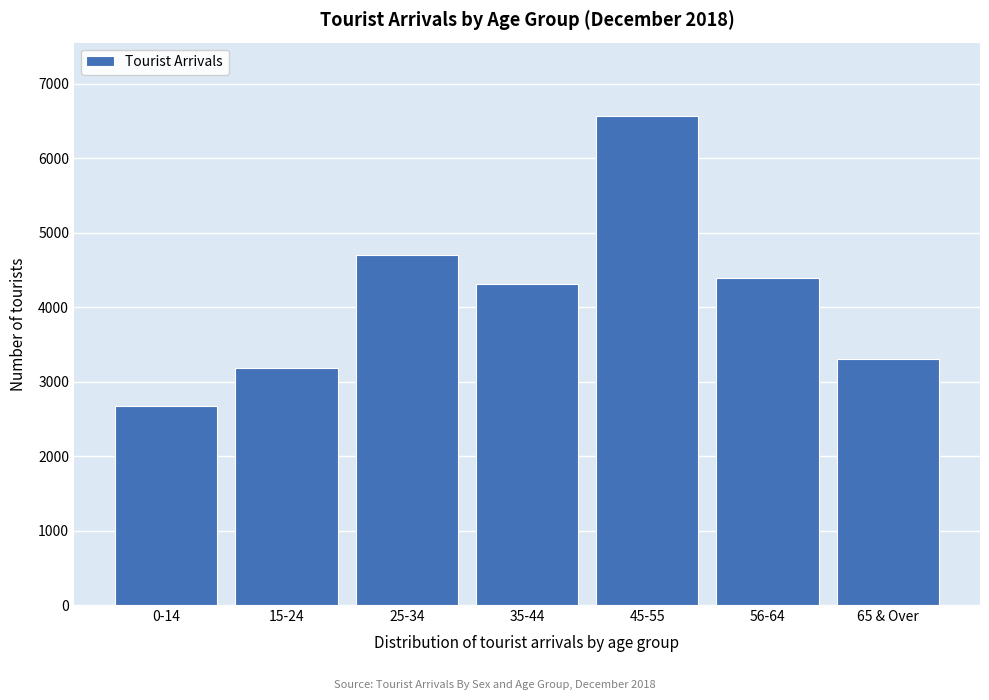

Reading left to right, what are all the values shown in this chart?

0-14=2678	15-24=3186	25-34=4702	35-44=4319	45-55=6570	56-64=4396	65 & Over=3301